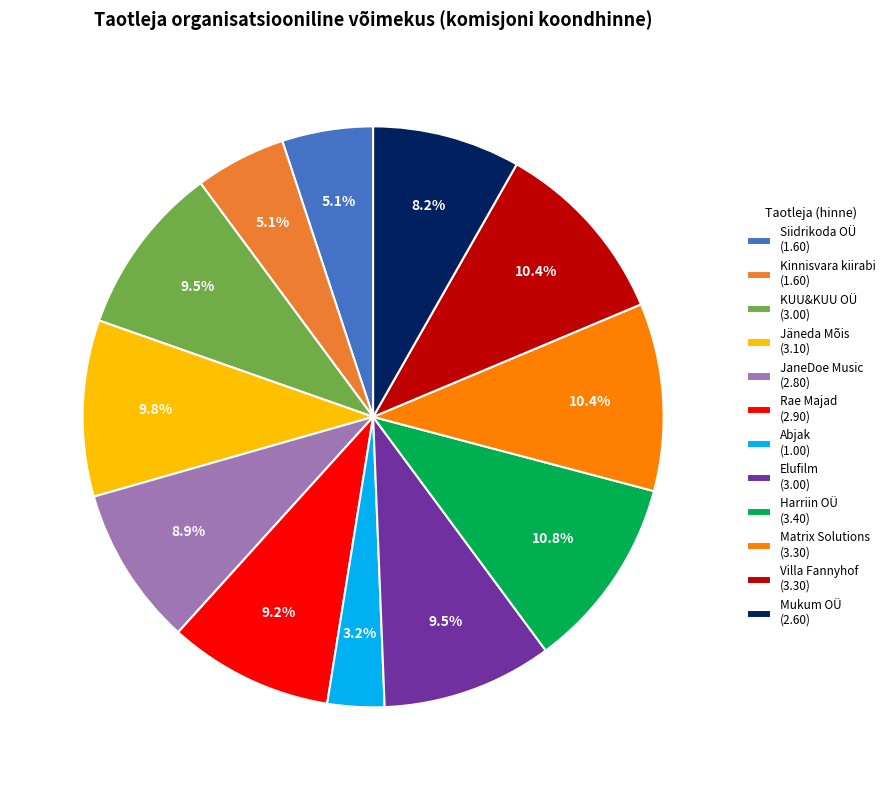

Approximately how many times larger is the value at Jäneda Mõis (3.10) compared to JaneDoe Music (2.80)?

1.1